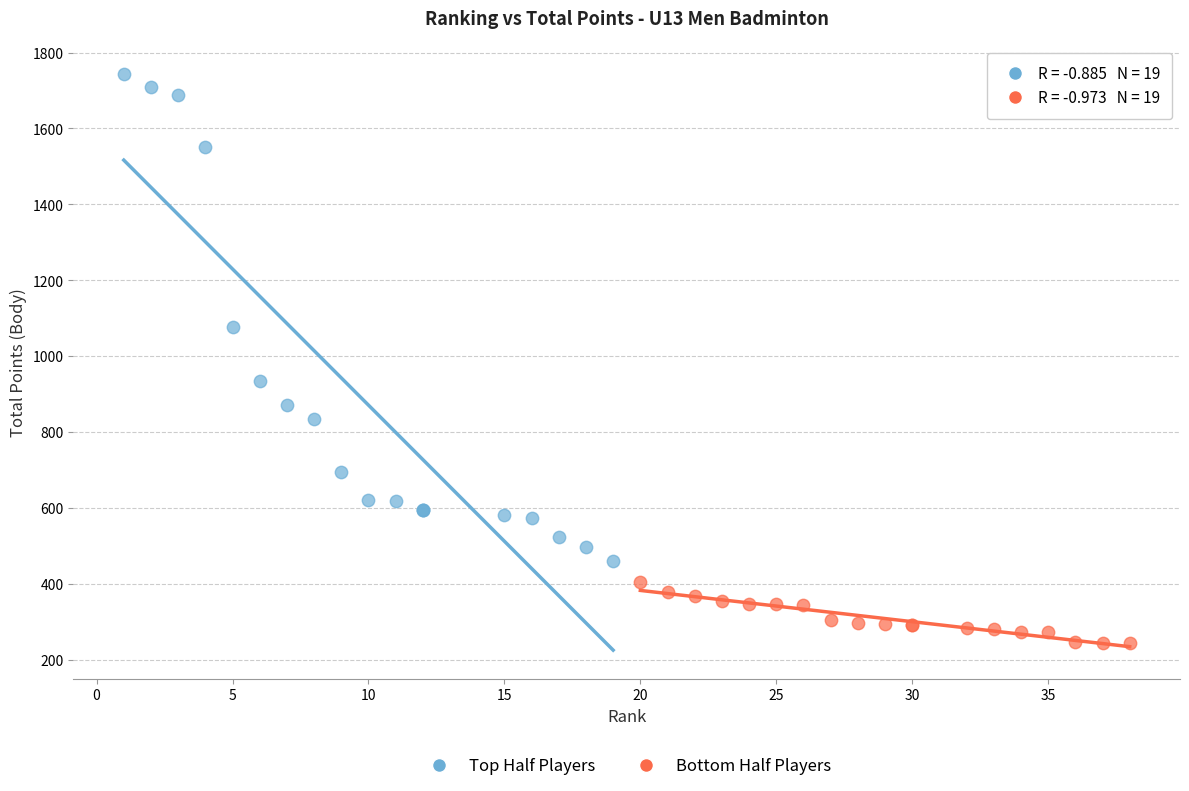

What are all the series names shown in the legend?

Top Half Players, Bottom Half Players